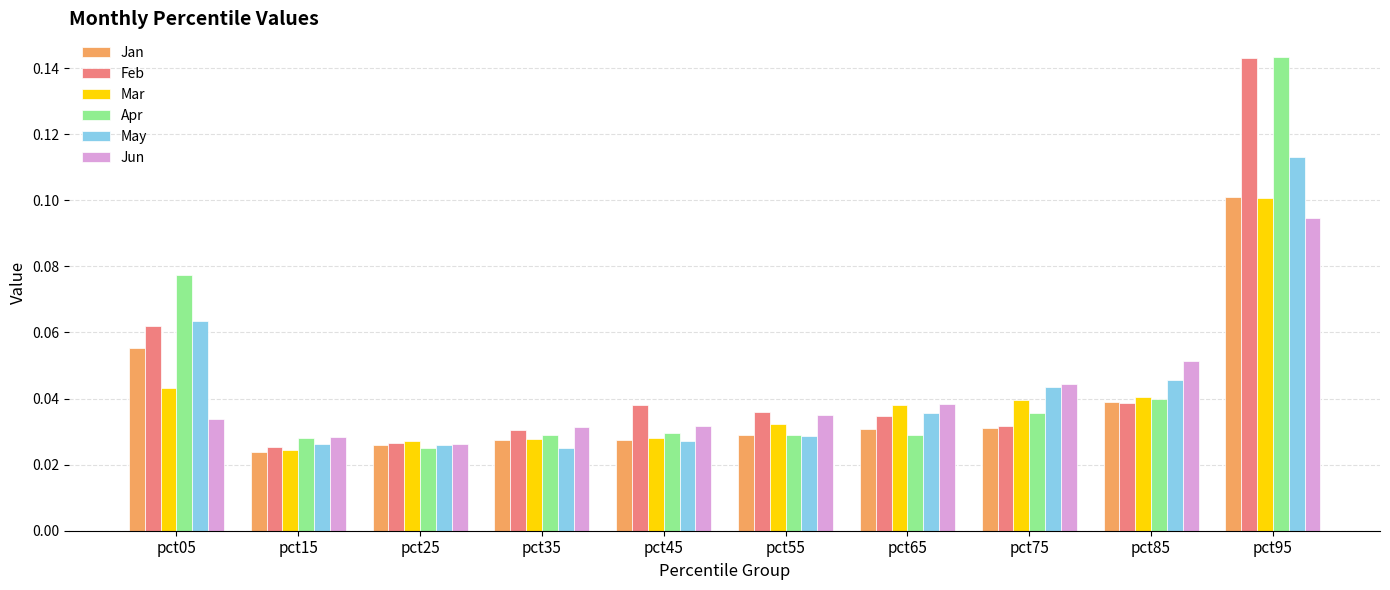

At which category does the chart reach its peak across all series?

pct95